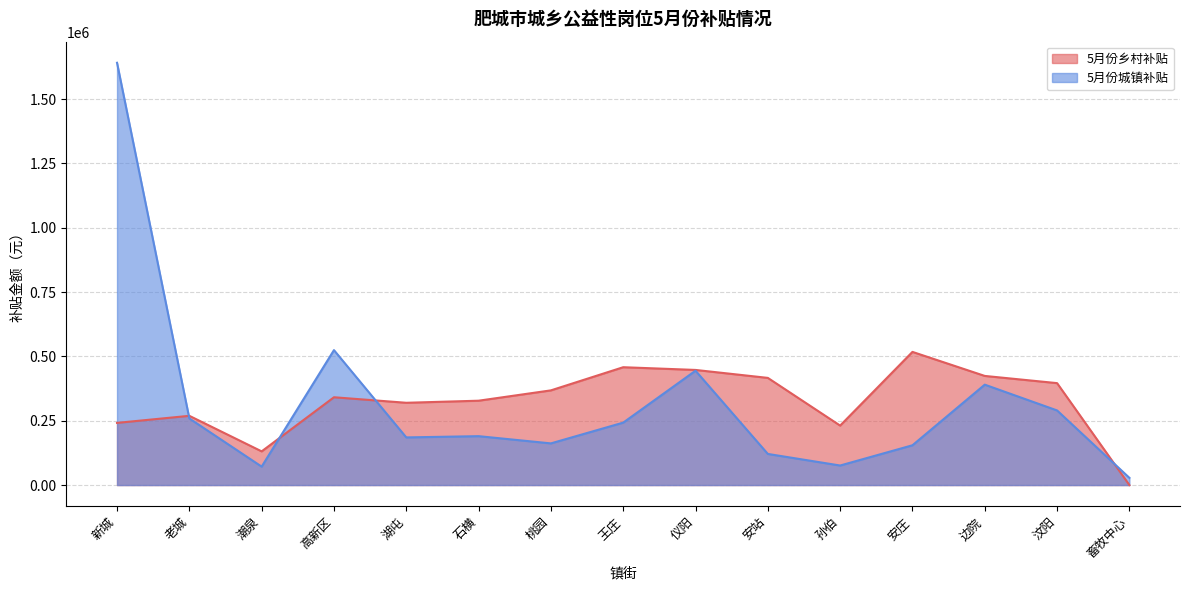

What is the total value across all series at 孙伯?

307030.2